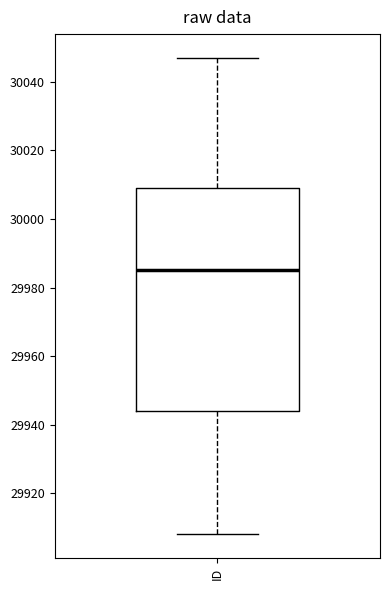

Transcribe this box plot: give where the median line is, the range the box spans, and where the two whiskers end, as read against the y-axis. The values are not printed on the chart, so give them approximately, as read against the axis.

median 29986, box 29944 to 30010, whiskers 29908 to 30048